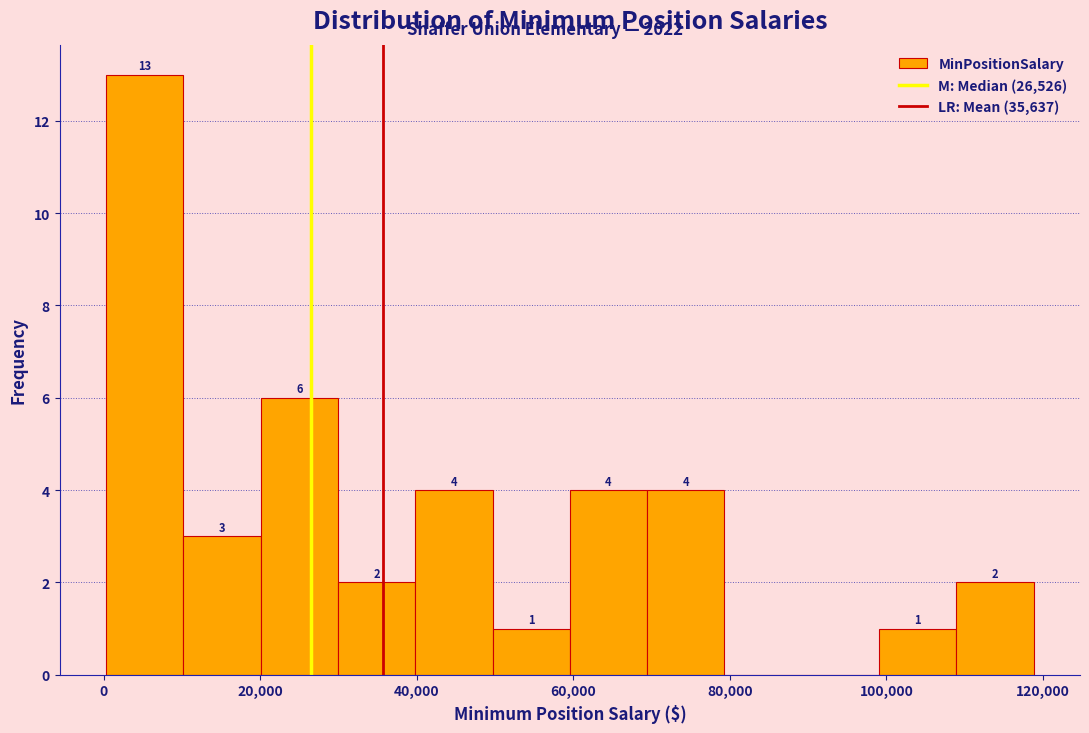

Over which range of the x-axis is the bar tallest?

0 to 10000